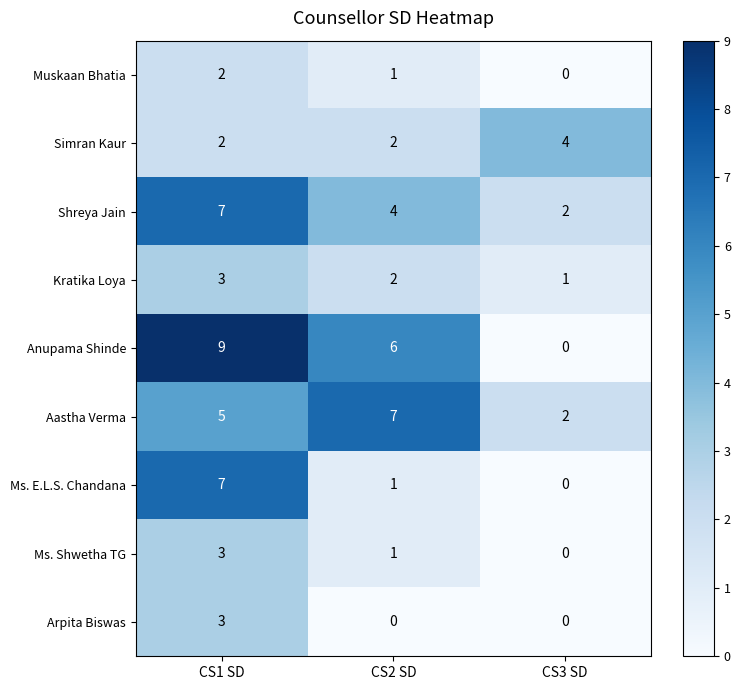

Between CS1 SD and CS2 SD, which series saw the biggest shift?

Ms. E.L.S. Chandana